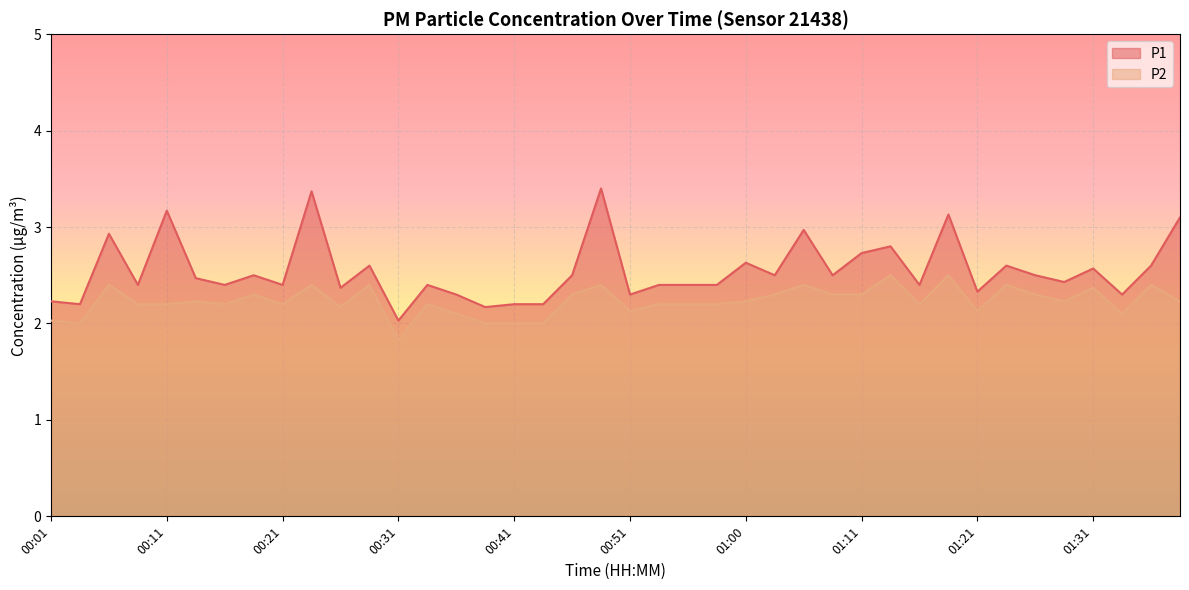

What is the label of the 39th point from the right?

00:04